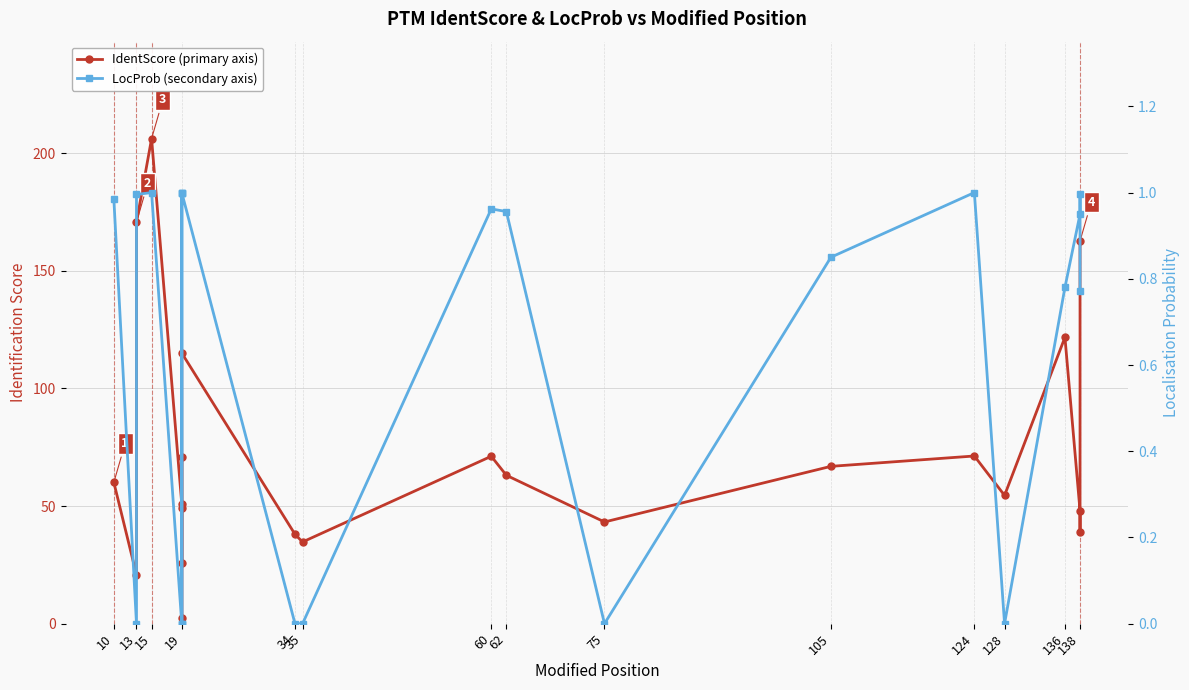

Which series has the largest total across all categories?

IdentScore (primary axis)